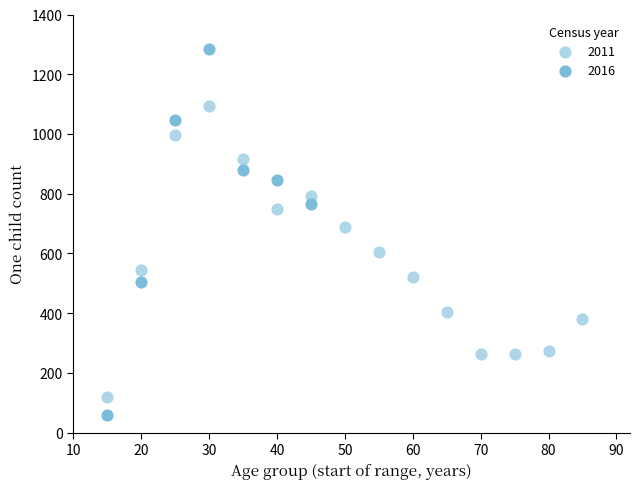

Which series has the largest Y range (max minus min)?

2016